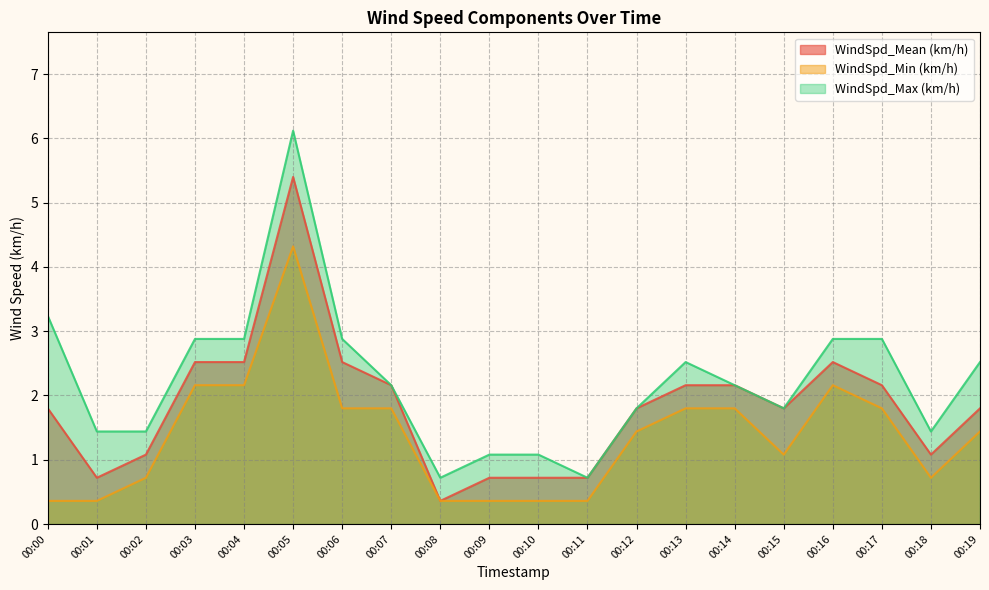

What is the difference between the WindSpd_Mean (km/h) values at 00:09 and 00:19?

1.1